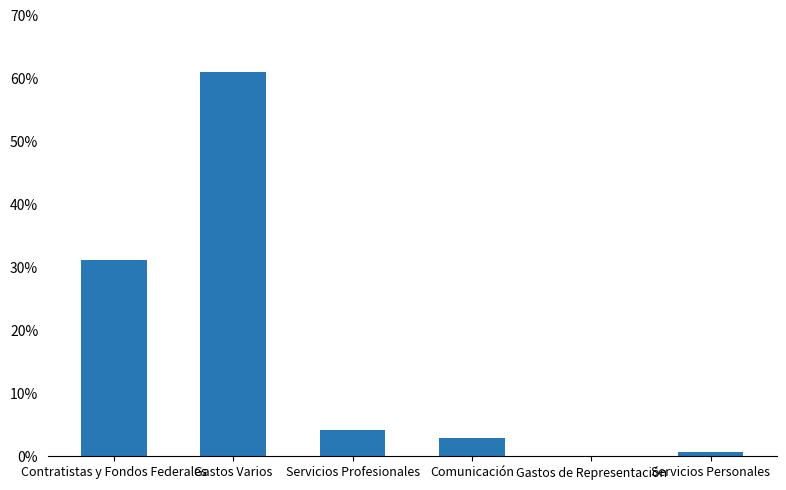

Rank the categories by value from highest to lowest.

Gastos Varios, Contratistas y Fondos Federales, Servicios Profesionales, Comunicación, Servicios Personales, Gastos de Representación